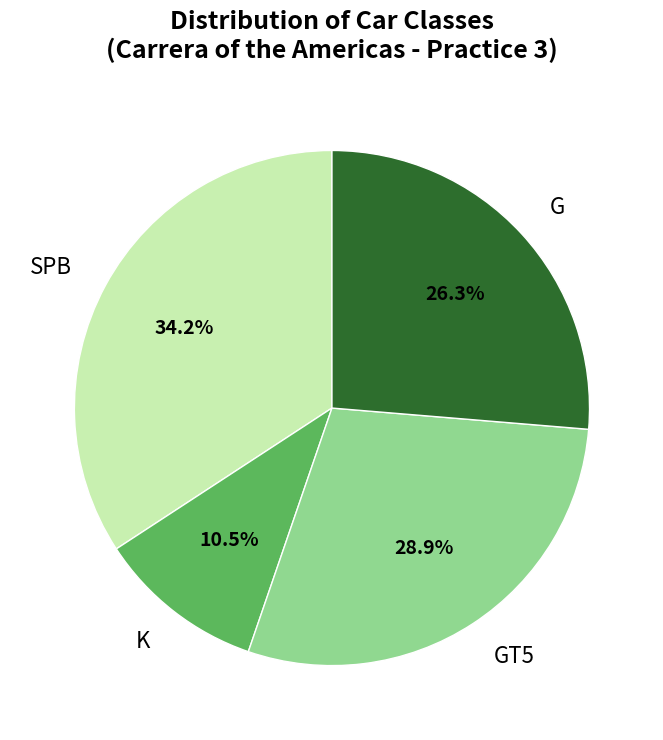

What is the smallest slice in the pie chart?

K